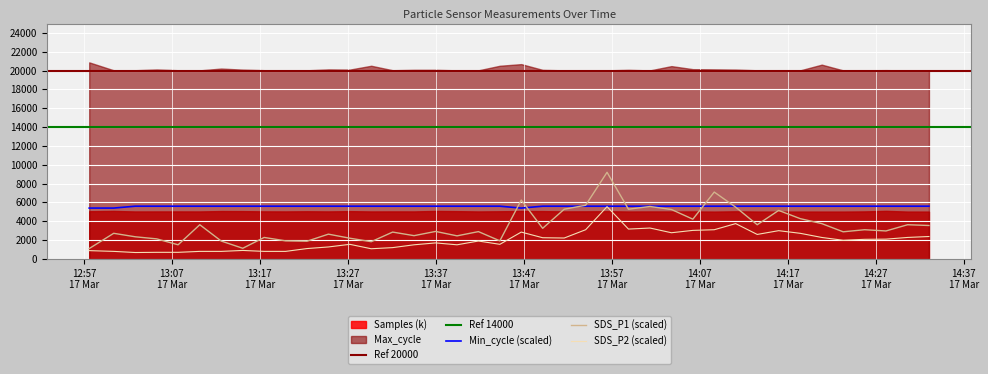

What is the value of the Min_cycle point at the 8th from the left?

5600